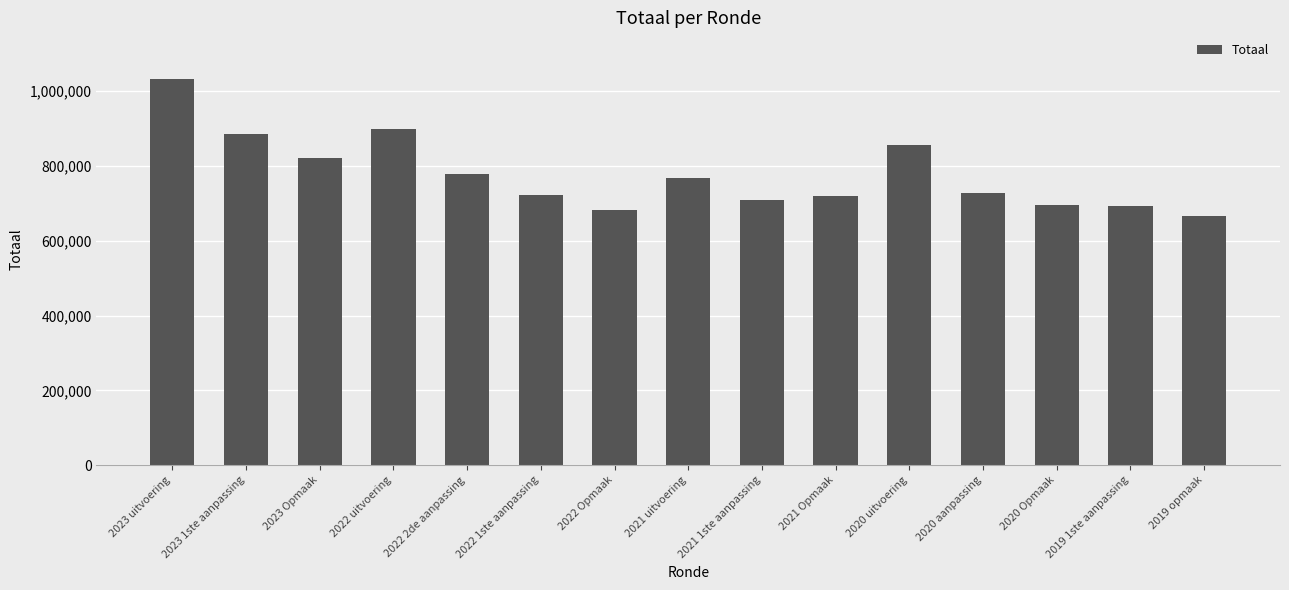

What is the change in value from 2020 Opmaak to 2019 1ste aanpassing?

-865